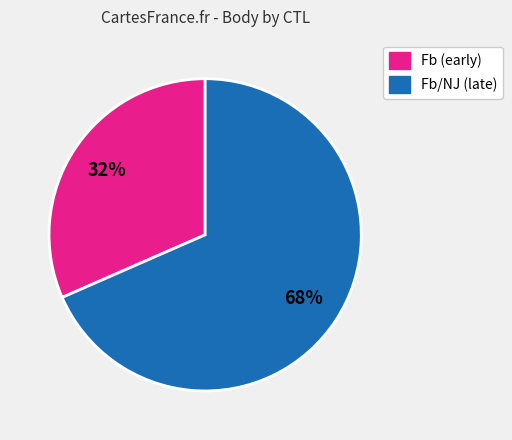

To the nearest percent, what is the average slice percentage?

50%